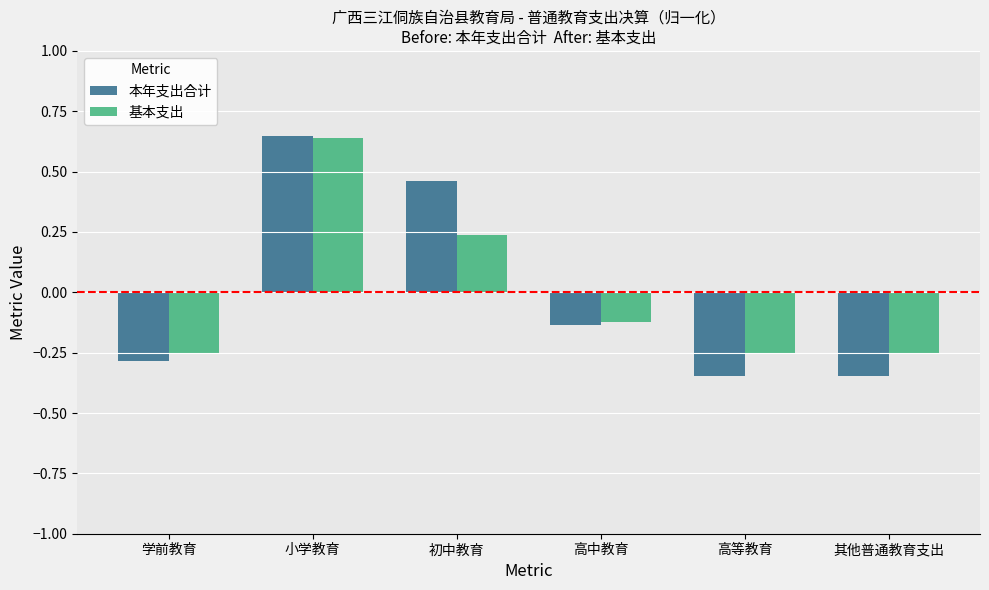

Between 初中教育 and 高等教育, which series saw the biggest shift?

本年支出合计